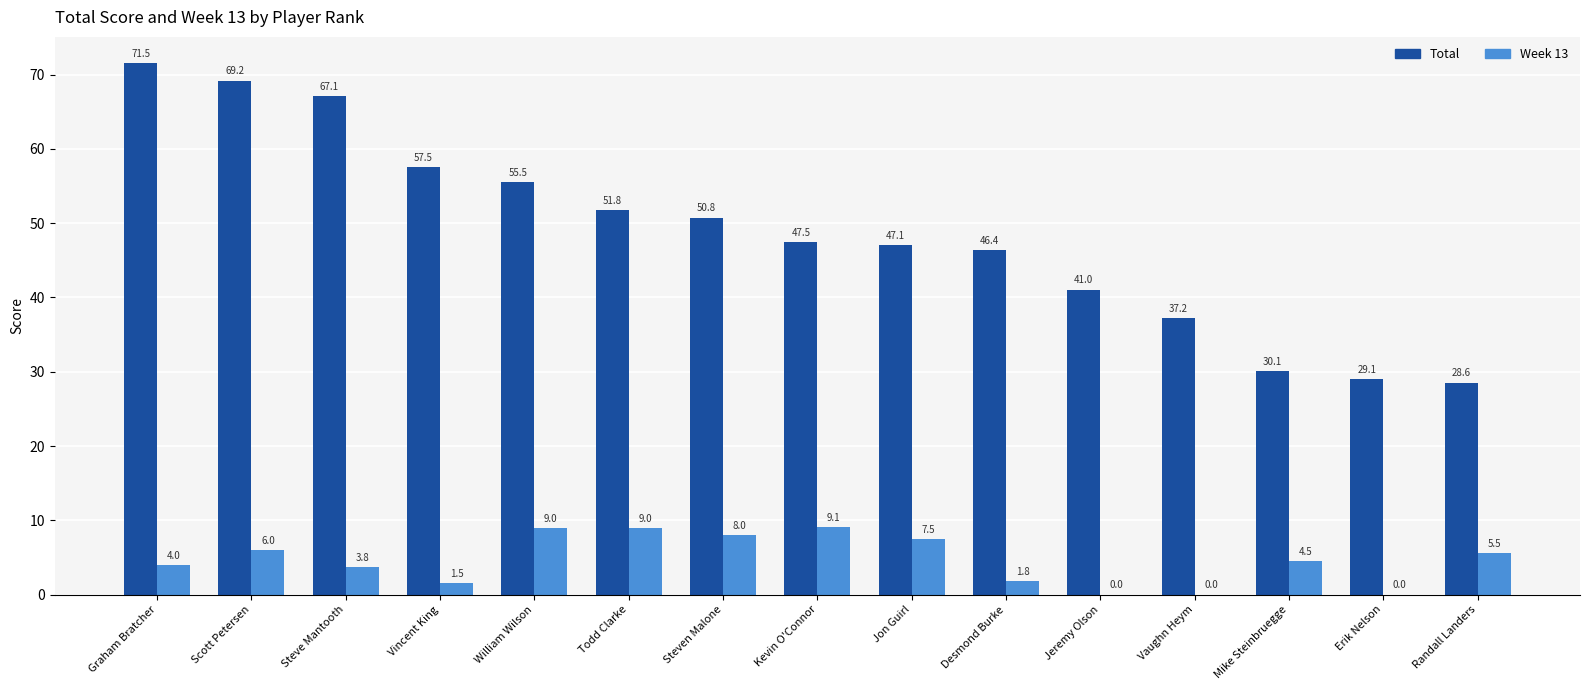

The value of Total at Steve Mantooth is 67.1. True or false?

True